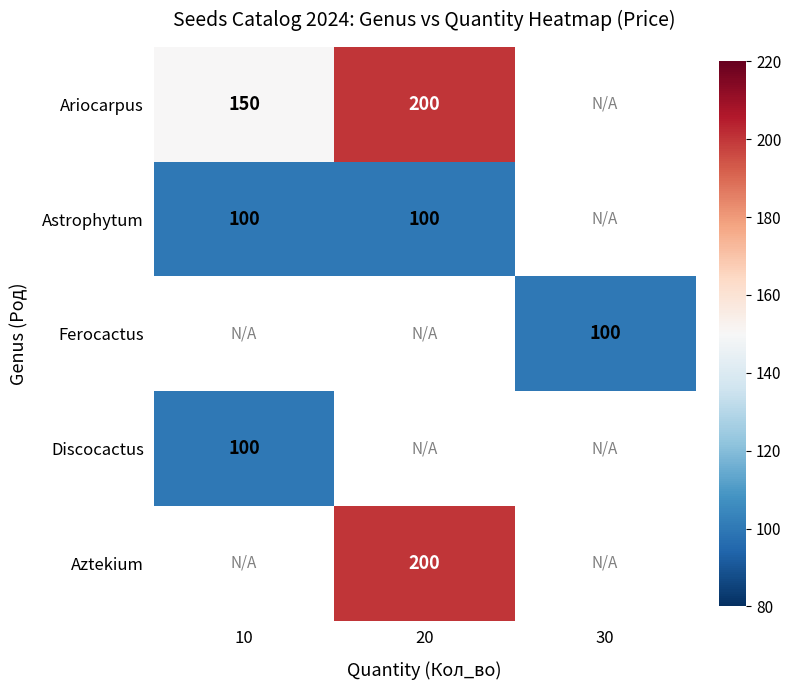

The value of Ariocarpus at 20 is 104.7. True or false?

False